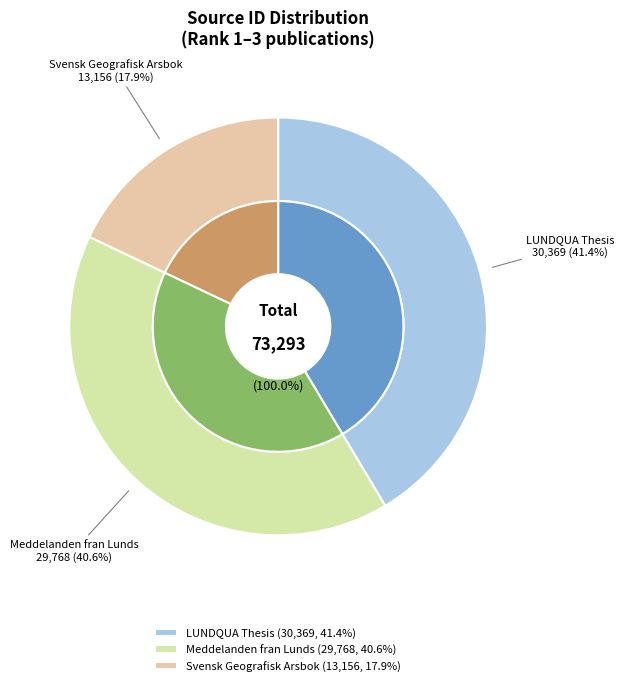

Which slice is the largest?

LUNDQUA Thesis